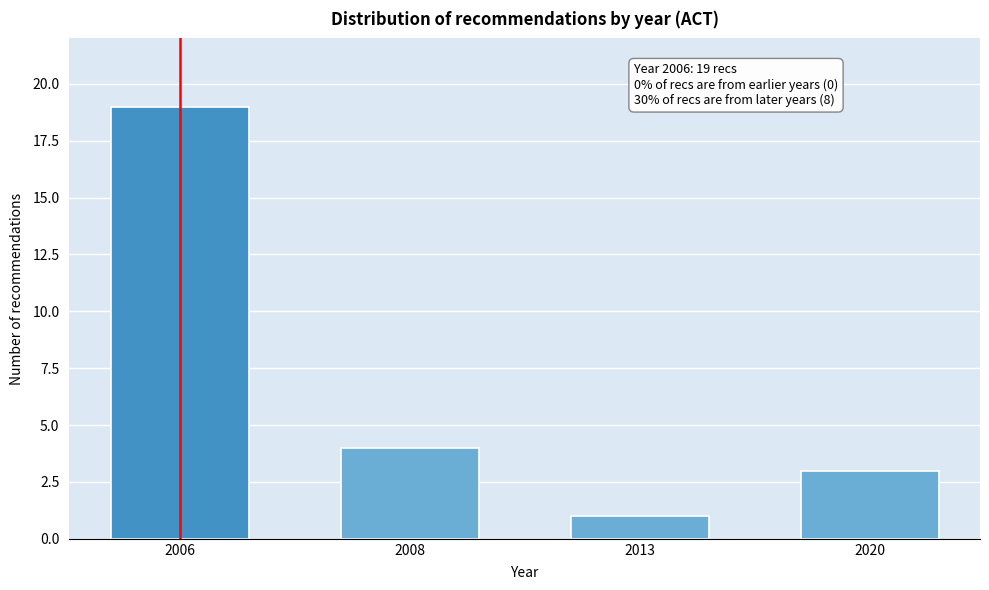

Reading left to right, transcribe all the data shown in this chart.

19	4	1	3